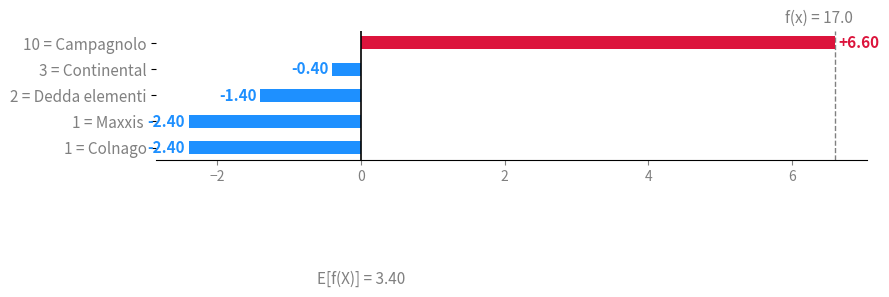

How many distinct data groups are displayed?

1